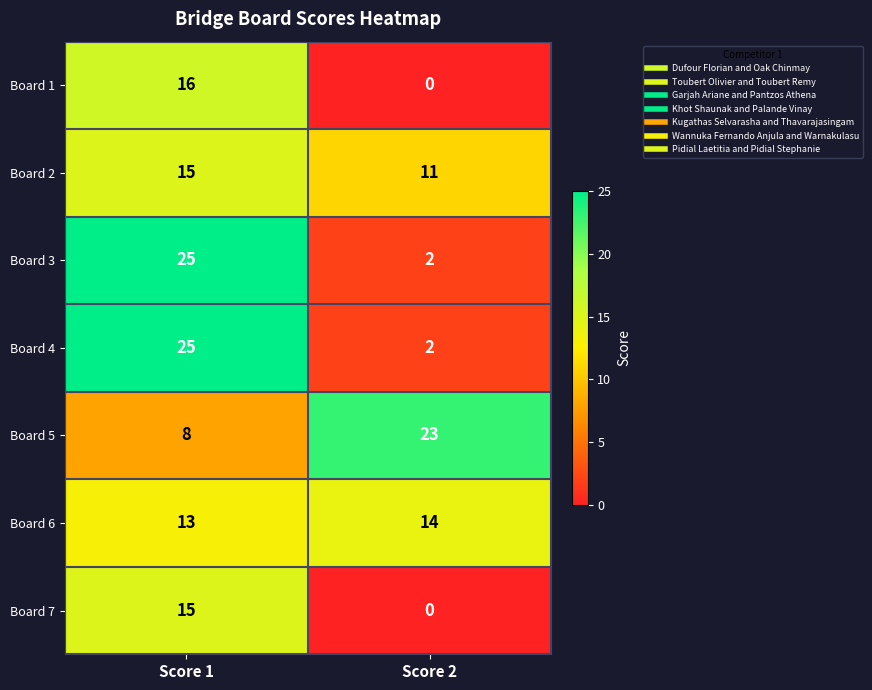

What is the difference between the Board 5 values at Score 1 and Score 2?

15